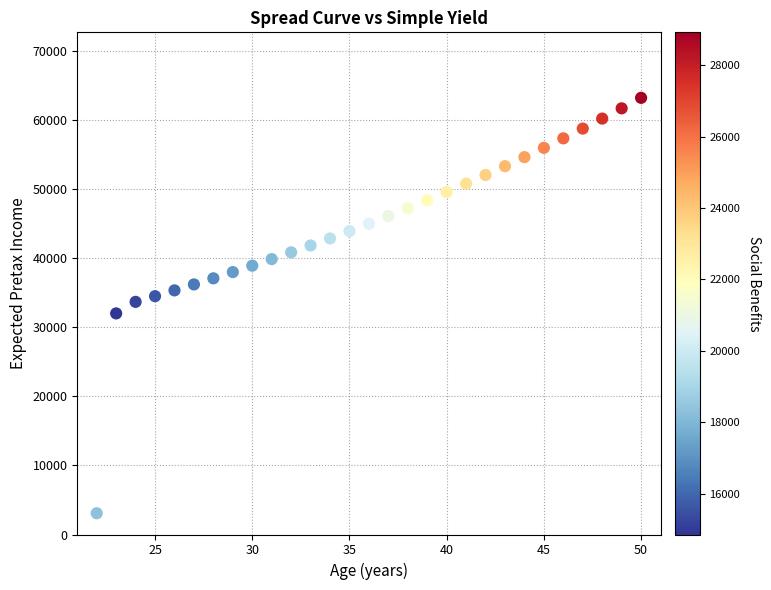

What is the range of X values (max minus min)?

28.0